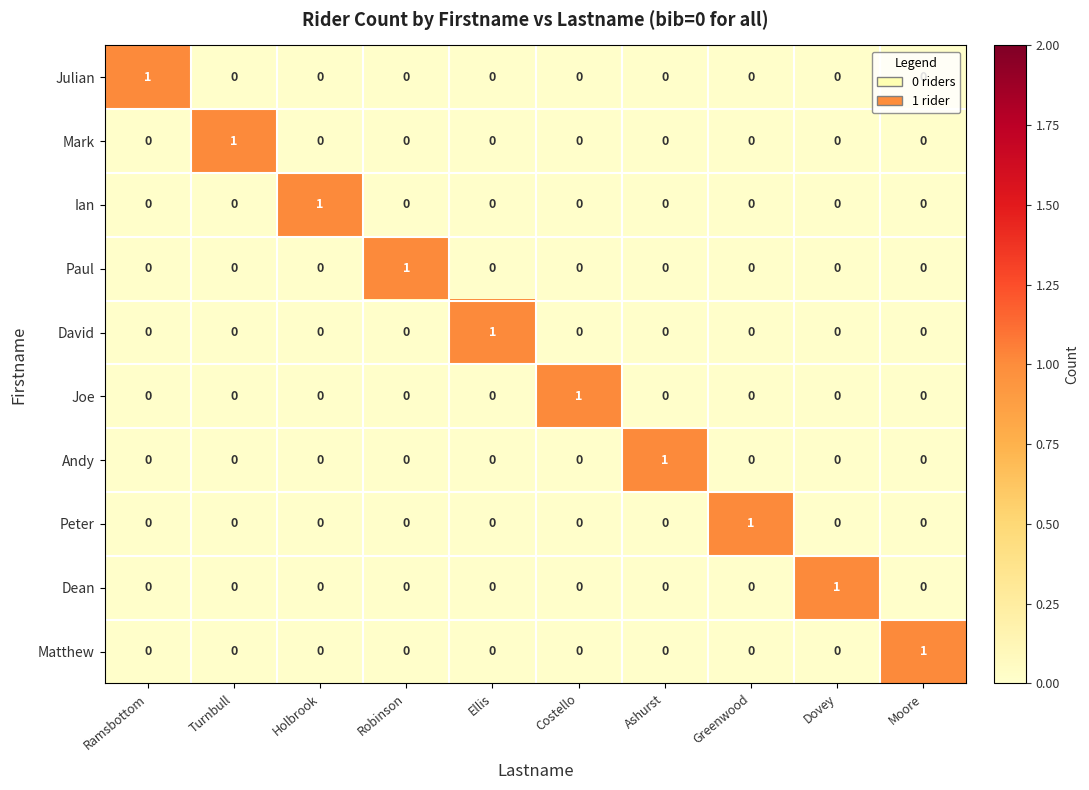

At how many categories does at least one series exceed 0?

10